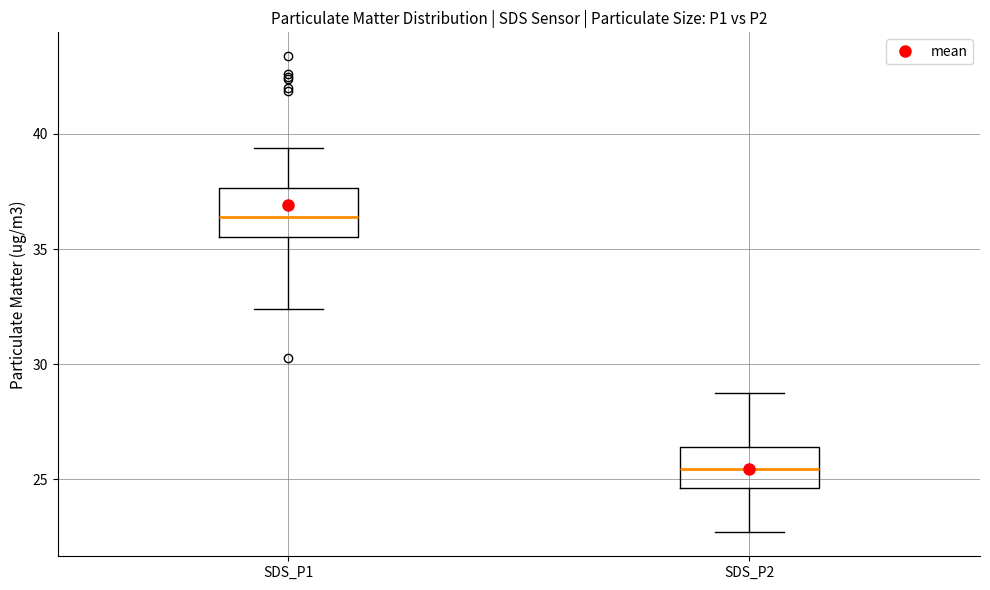

Reading left to right, transcribe this box plot: for each box, give where its median line is, the range the box spans, and where its two whiskers end, as read against the y-axis. The values are not printed on the chart, so give them approximately, as read against the axis.

SDS_P1: median 36.5, box 35.5 to 37.5, whiskers 32.5 to 39.5
SDS_P2: median 25.5, box 24.5 to 26.5, whiskers 22.5 to 29.0